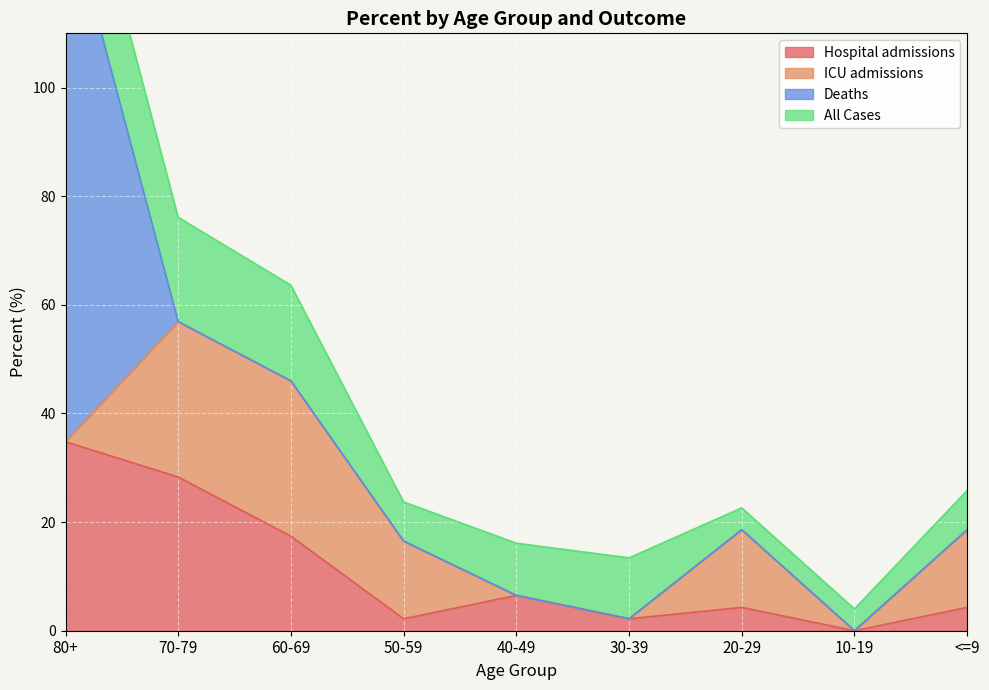

Count the number of categories in the chart.

9